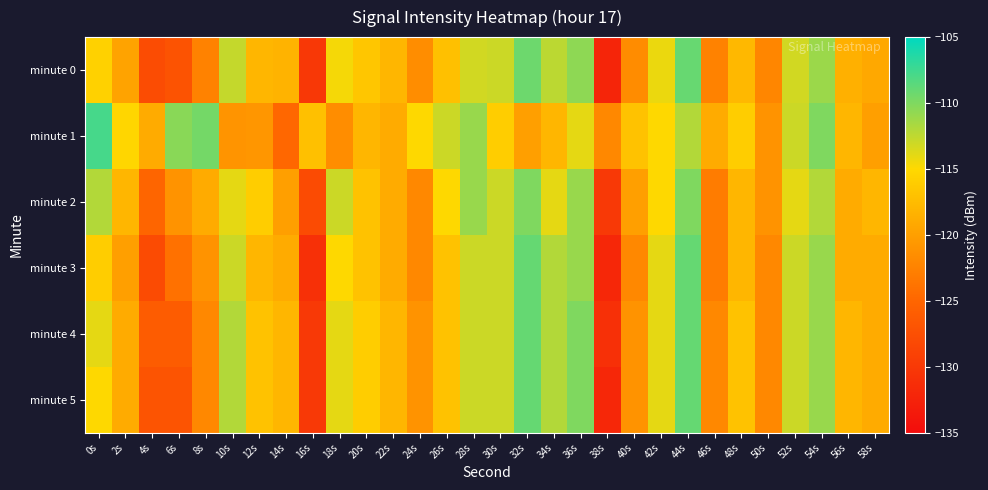

At which category is the sum across all series the highest?

44s